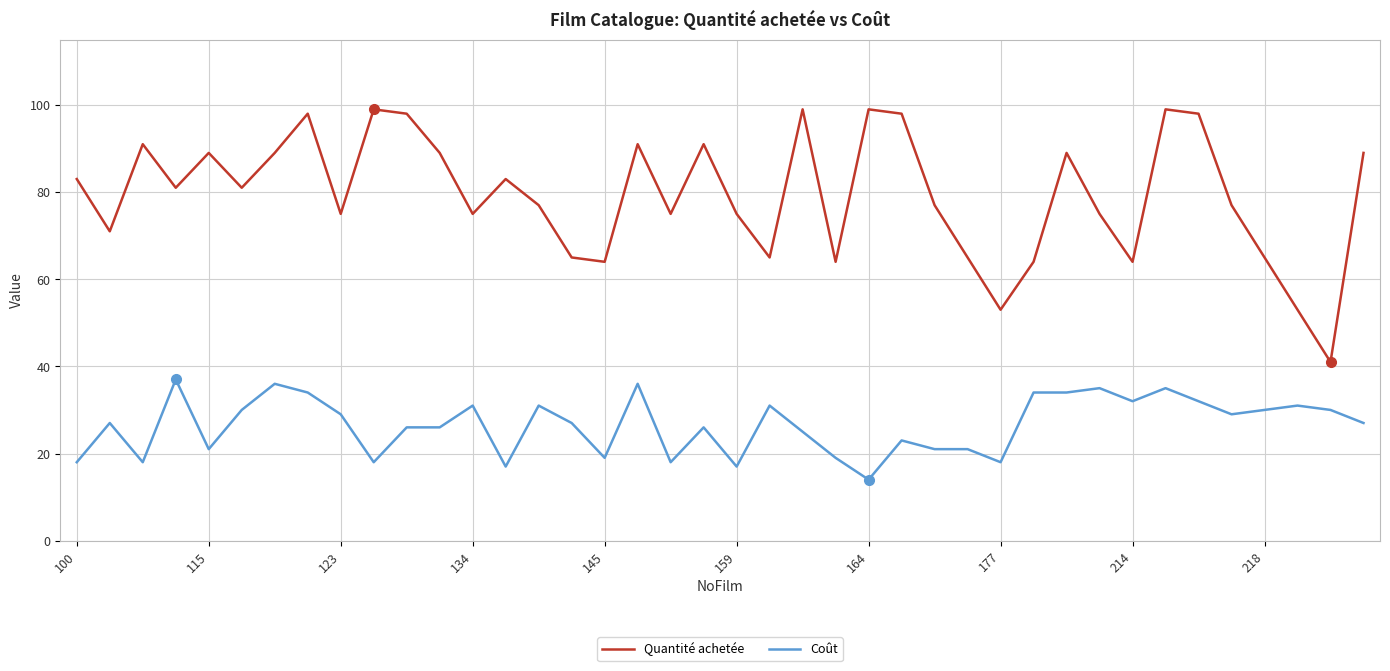

List the series in order of their peak value, highest first.

Quantité achetée, Coût